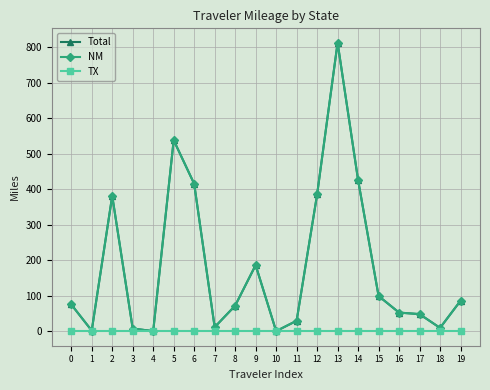

The NM series shows 29.6 at 11. True or false?

True